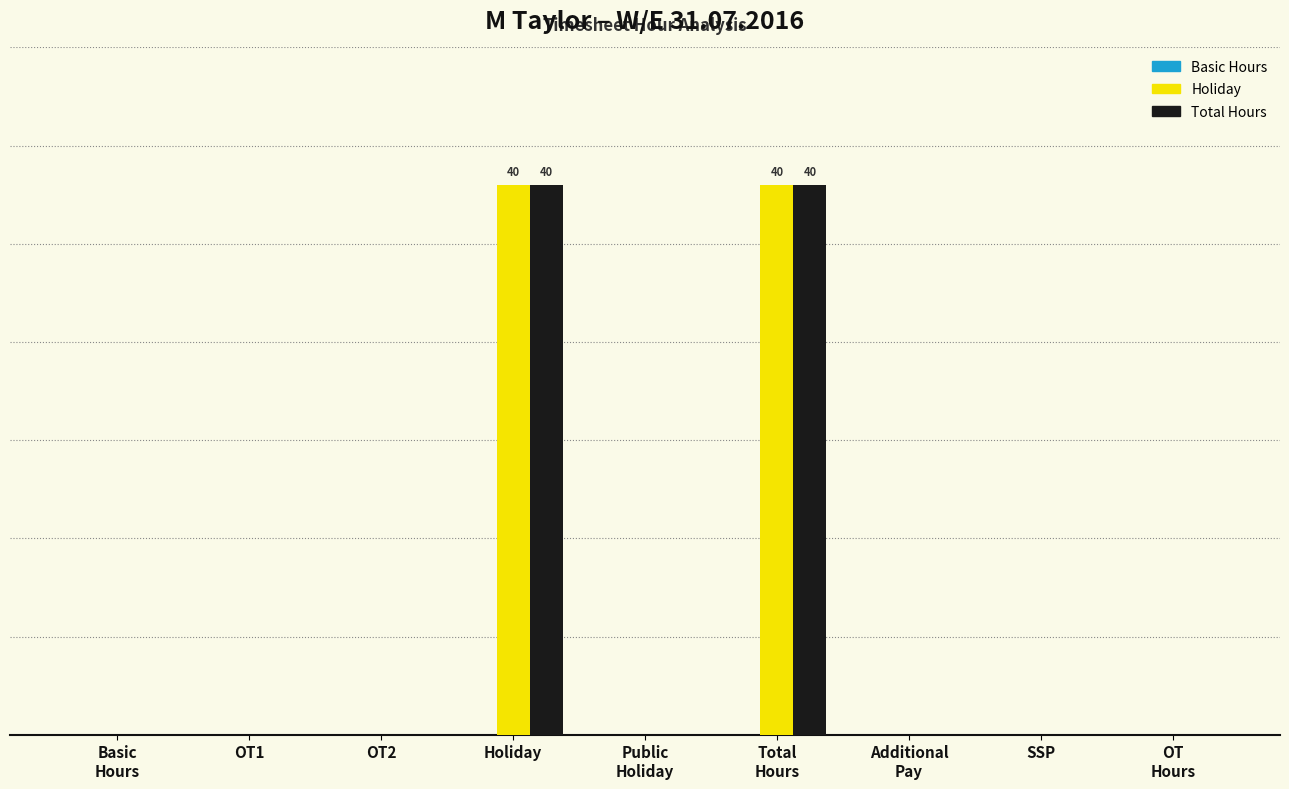

Are the bars grouped side by side (vs. stacked)?

Yes